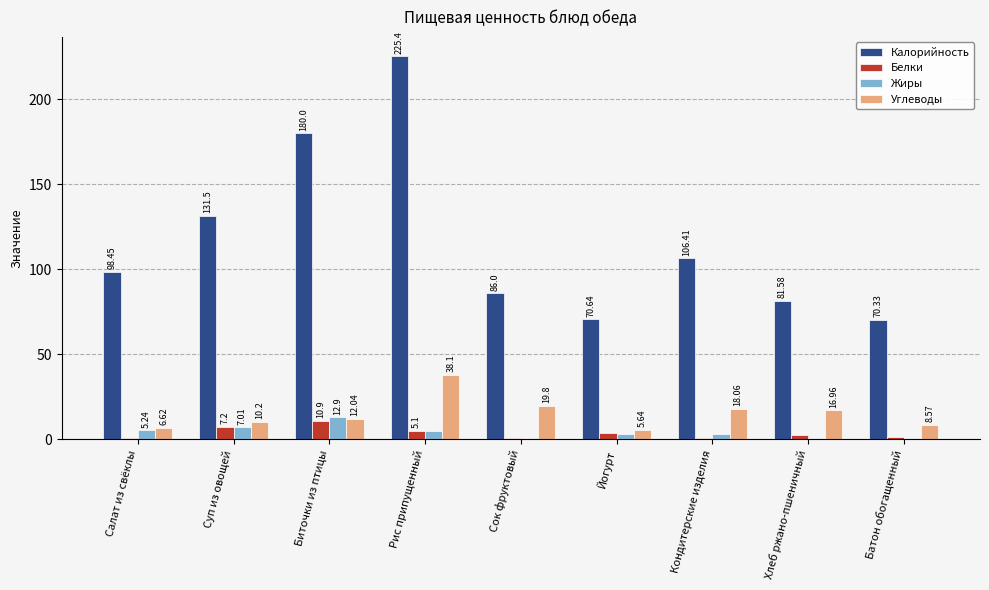

What is the sum of all Жиры values?

37.1